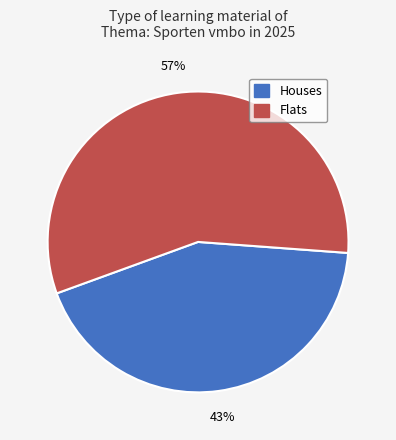

To the nearest percent, what is the average slice percentage?

50%